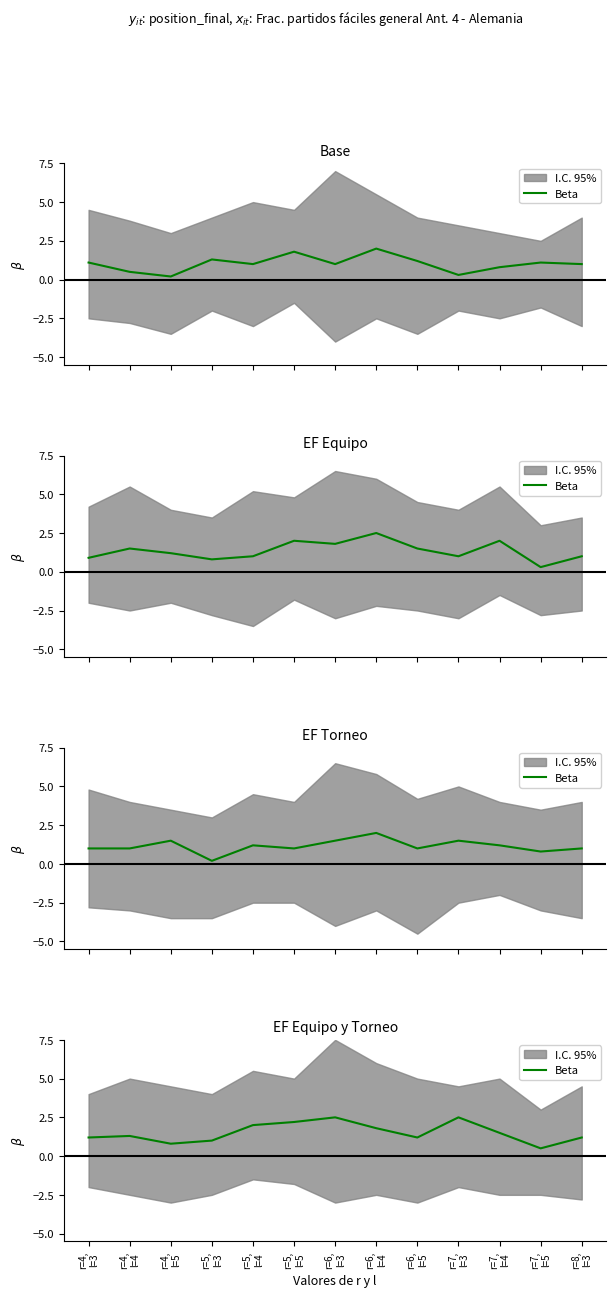

Approximately how many times larger is the value at r=8,
l=3 compared to r=5,
l=4?

0.6